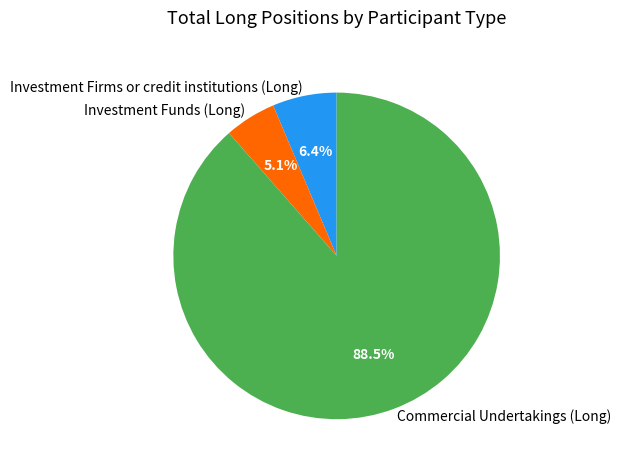

Count the number of slices in the pie.

3